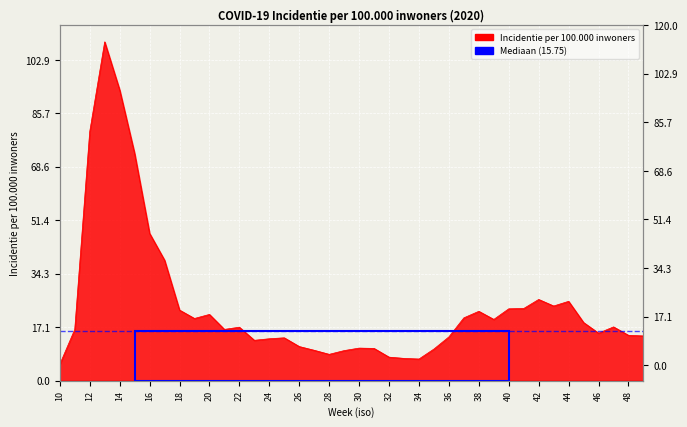

Which label corresponds to the largest value in the chart?

13